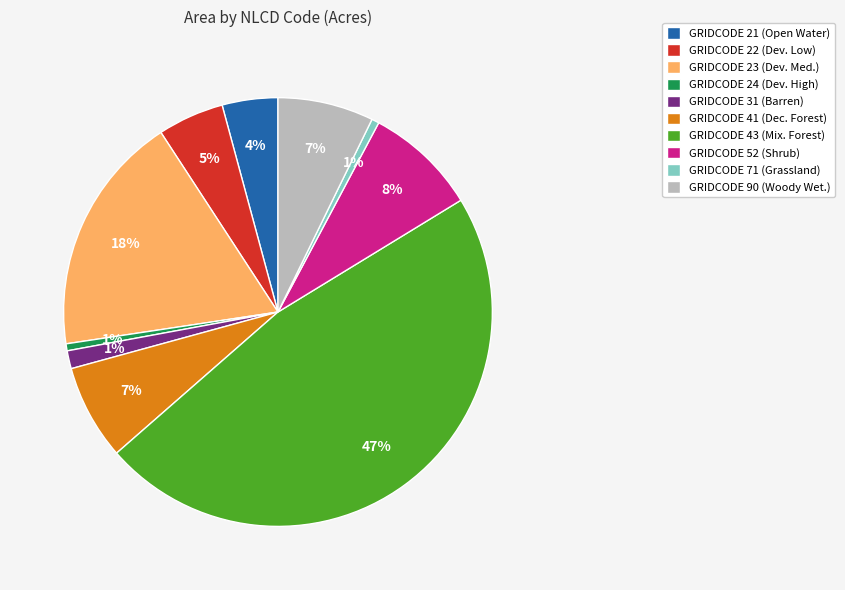

Does GRIDCODE 23 represent more than half of the total?

No